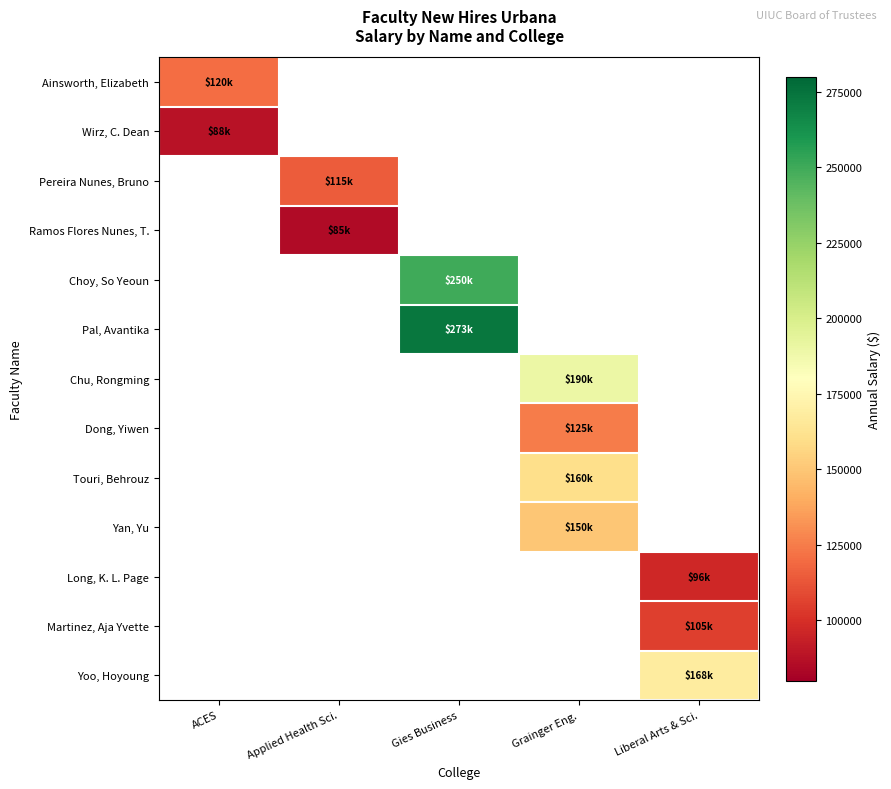

The value of Yoo, Hoyoung at Liberal Arts & Sci. is 168000.0. True or false?

True